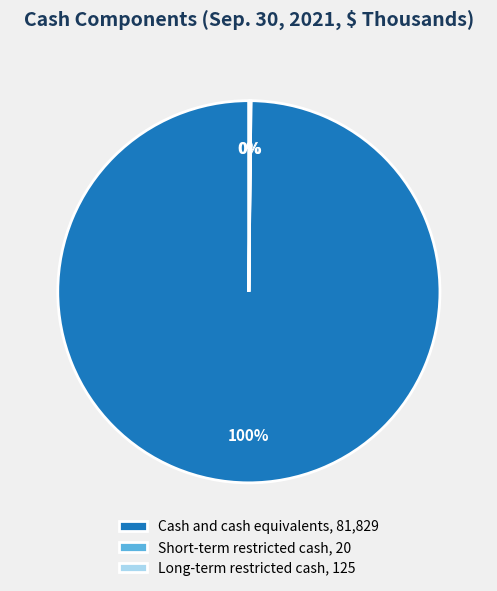

Is it true that Cash and cash equivalents is 100% of the pie?

True